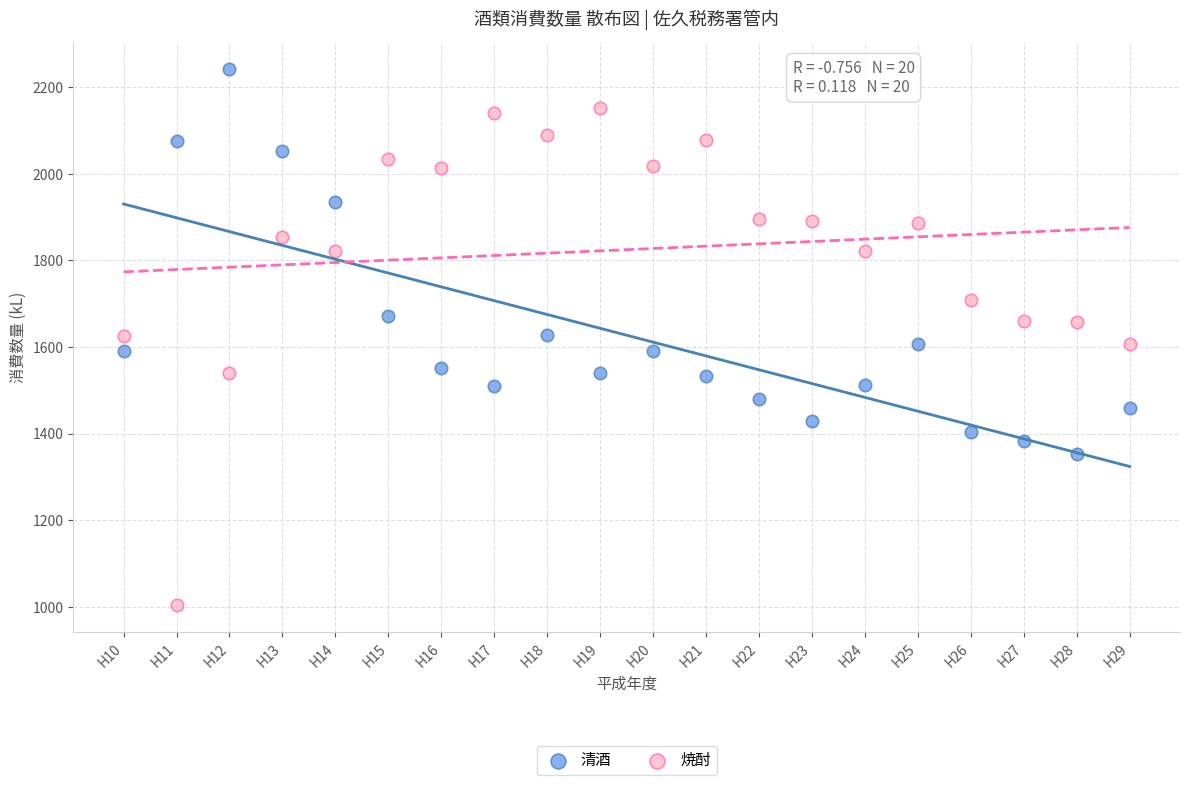

Across all data points, what is the range of X values (max minus min)?

19